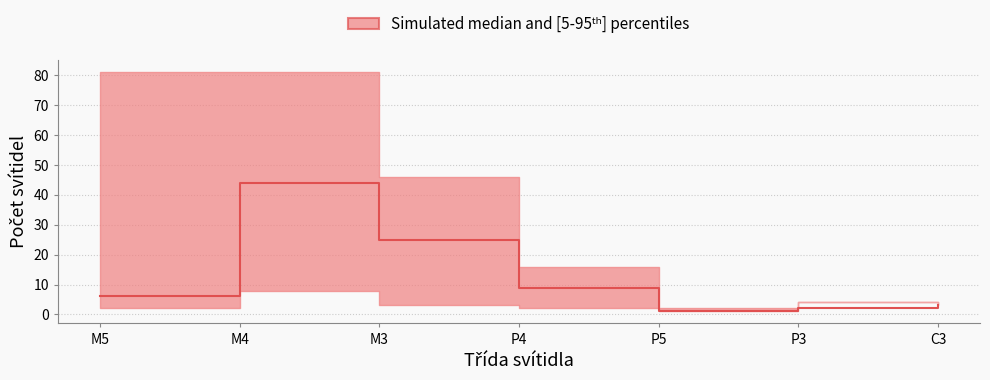

Rank the categories by Počet svítidel - upper value from highest to lowest.

M5, M4, M3, P4, P3, C3, P5